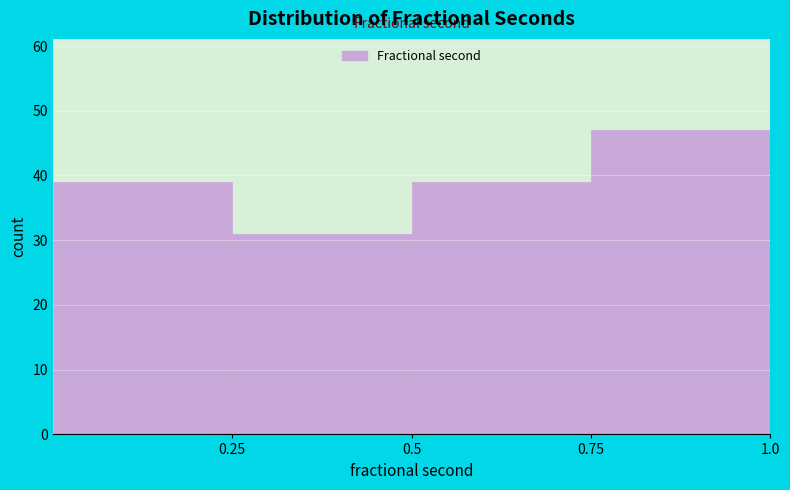

Which range on the x-axis has the tallest bar?

0.75 to 1.00